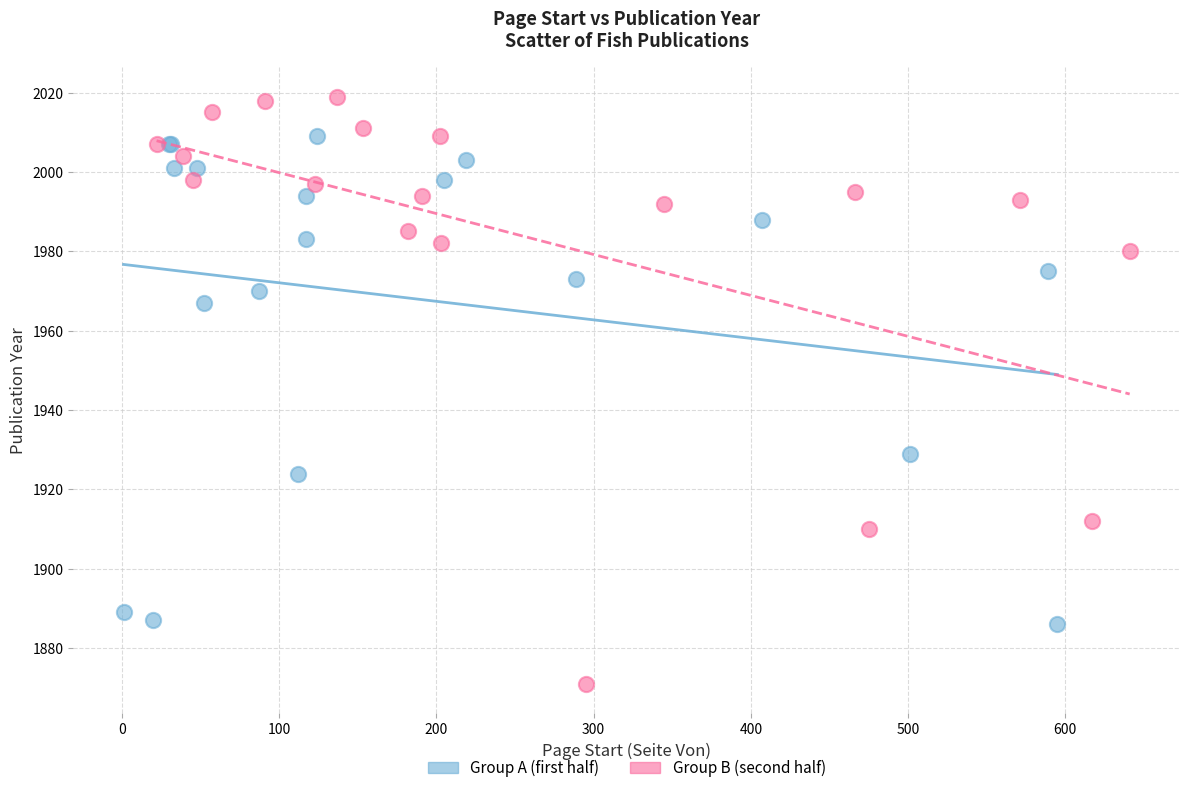

Which series reaches the maximum Y coordinate?

Group B (second half)